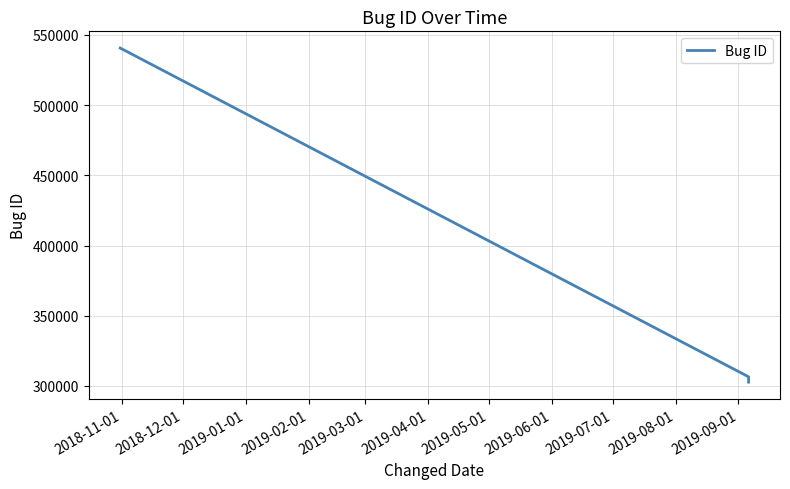

What is the minimum value shown in the chart?

302695